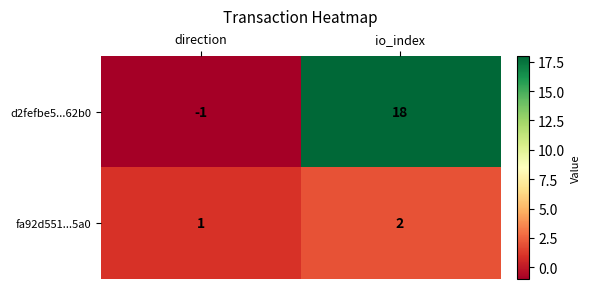

Which label corresponds to the smallest value in the chart?

direction